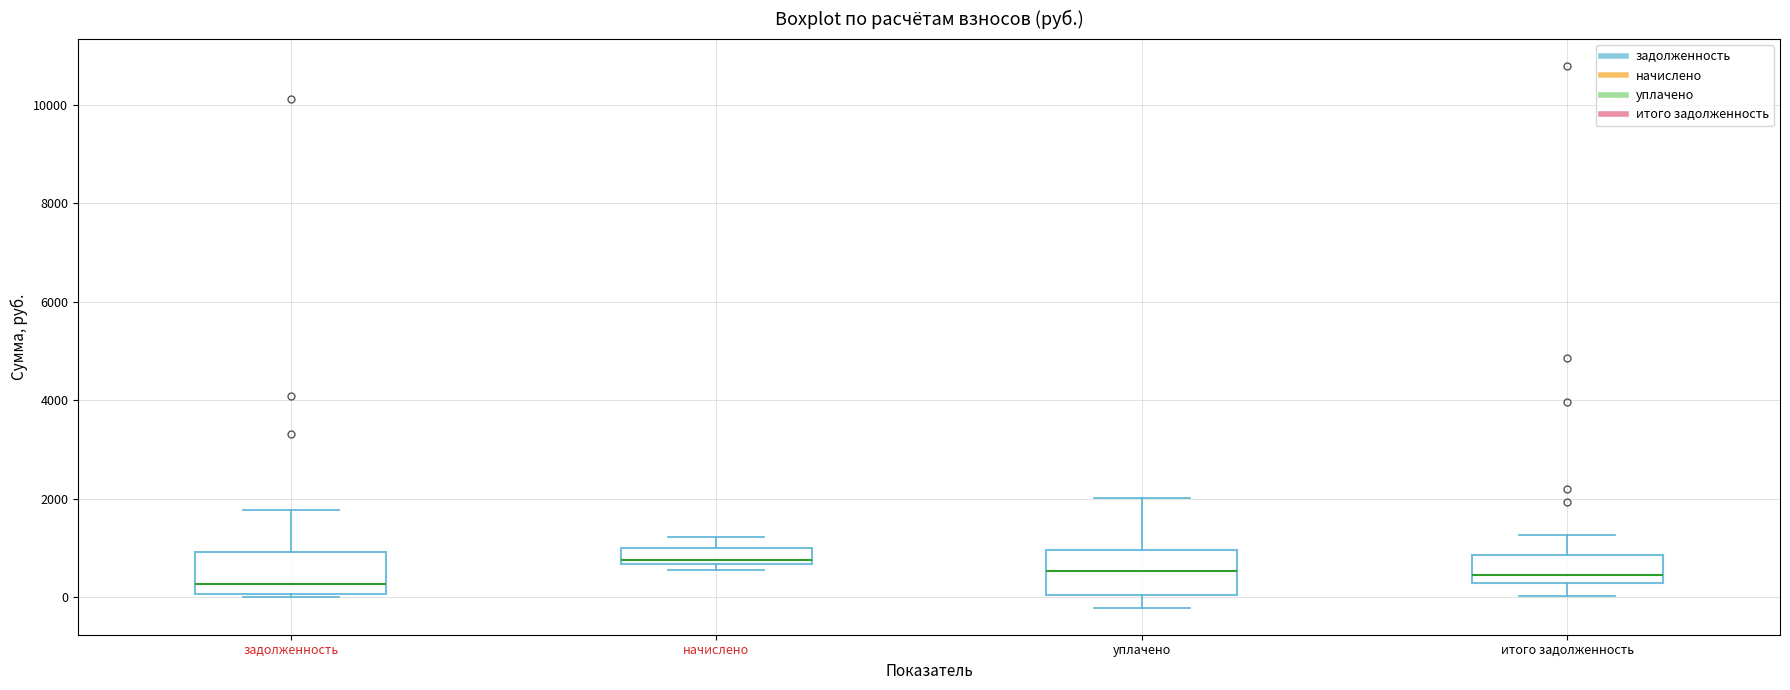

Reading left to right, transcribe this box plot: for each box, give where its median line is, the range the box spans, and where its two whiskers end, as read against the y-axis. The values are not printed on the chart, so give them approximately, as read against the axis.

задолженность: median 200, box 0 to 1000, whiskers 0 (just below the box's lower edge) to 1800
начислено: median 800, box 600 to 1000, whiskers 600 (just below the box's lower edge) to 1200
уплачено: median 600, box 0 to 1000, whiskers -200 to 2000
итого задолженность: median 400, box 200 to 800, whiskers 0 to 1200